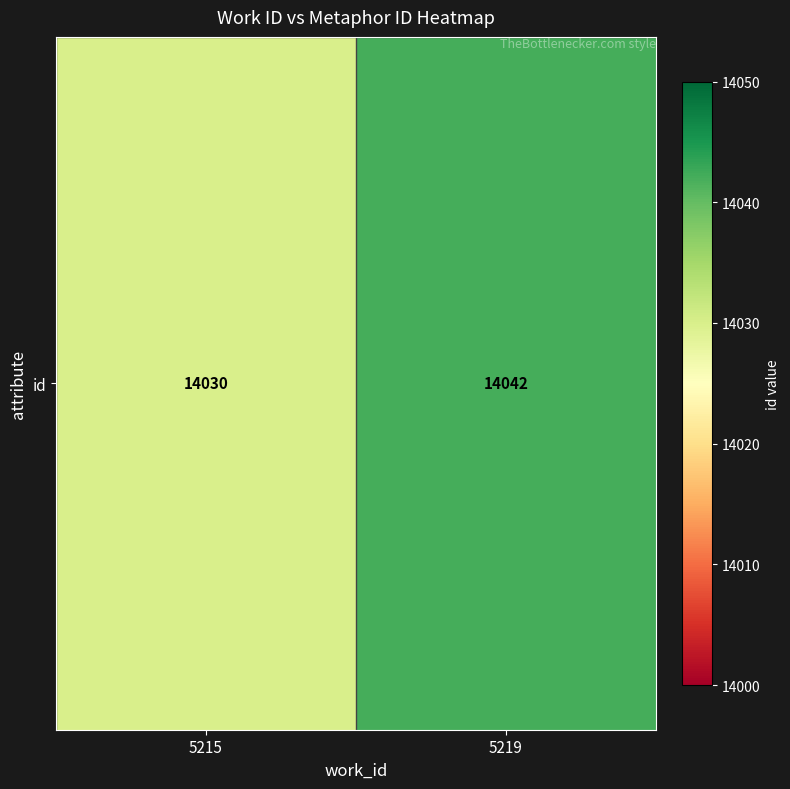

Reading right to left, what are all the values shown in this chart?

14042	14030